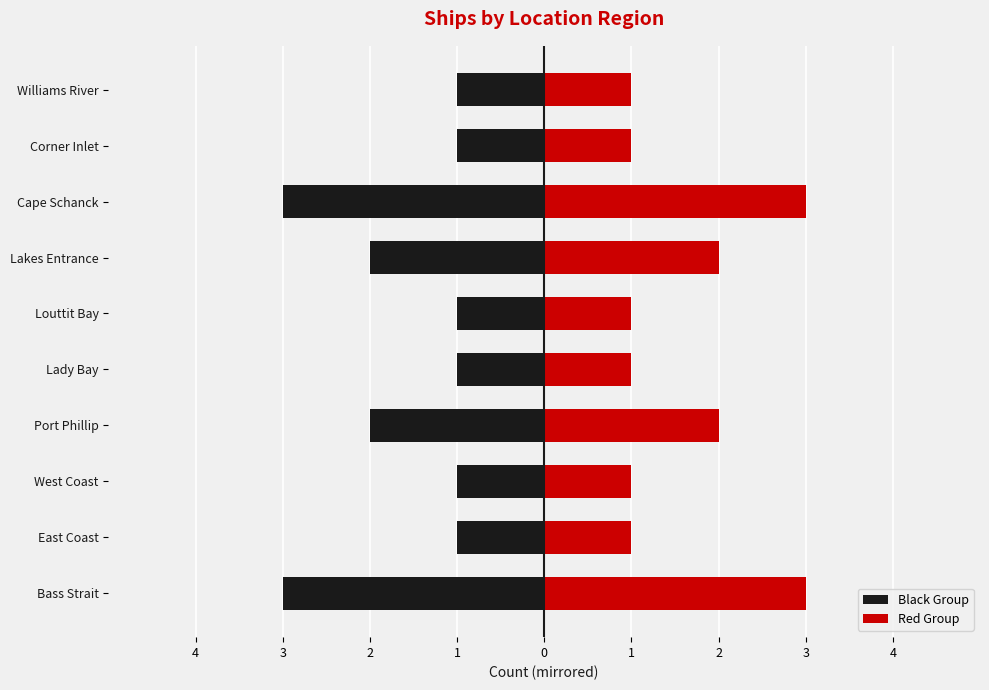

What is the difference between the values at Corner Inlet and Port Phillip?

1